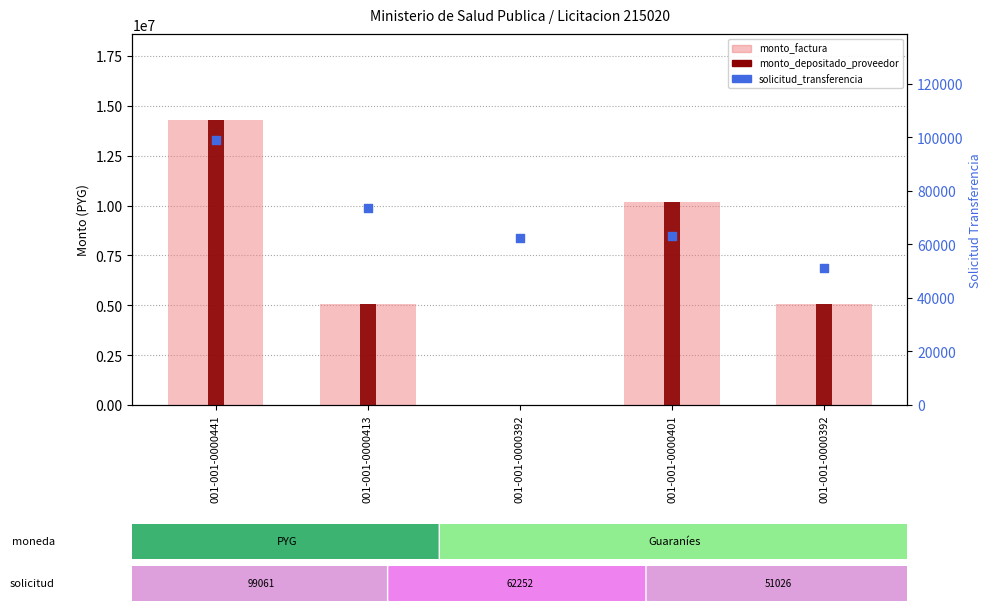

What are all the series names shown in the legend?

monto_factura, monto_depositado_proveedor, solicitud_transferencia